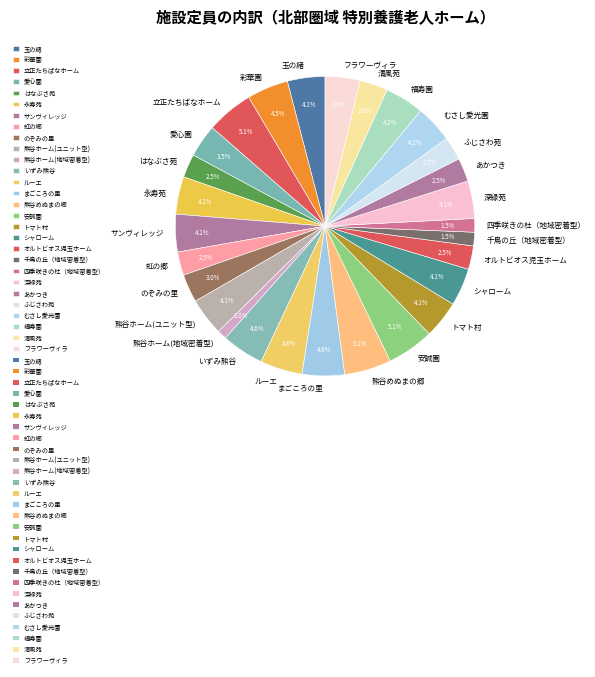

What portion of the pie excludes むさし愛光園?

95.9%